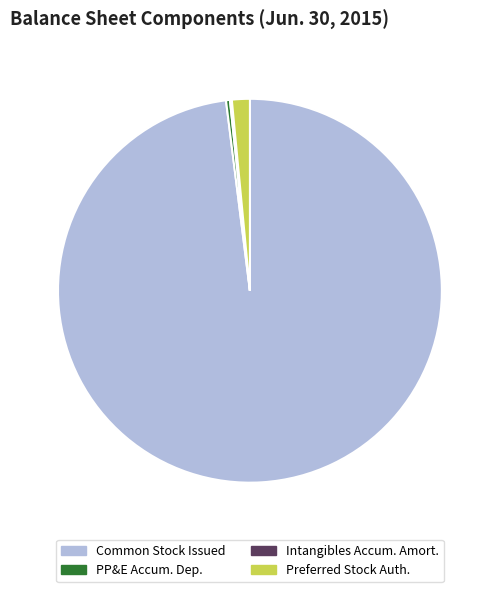

Does any single category account for the majority?

Yes